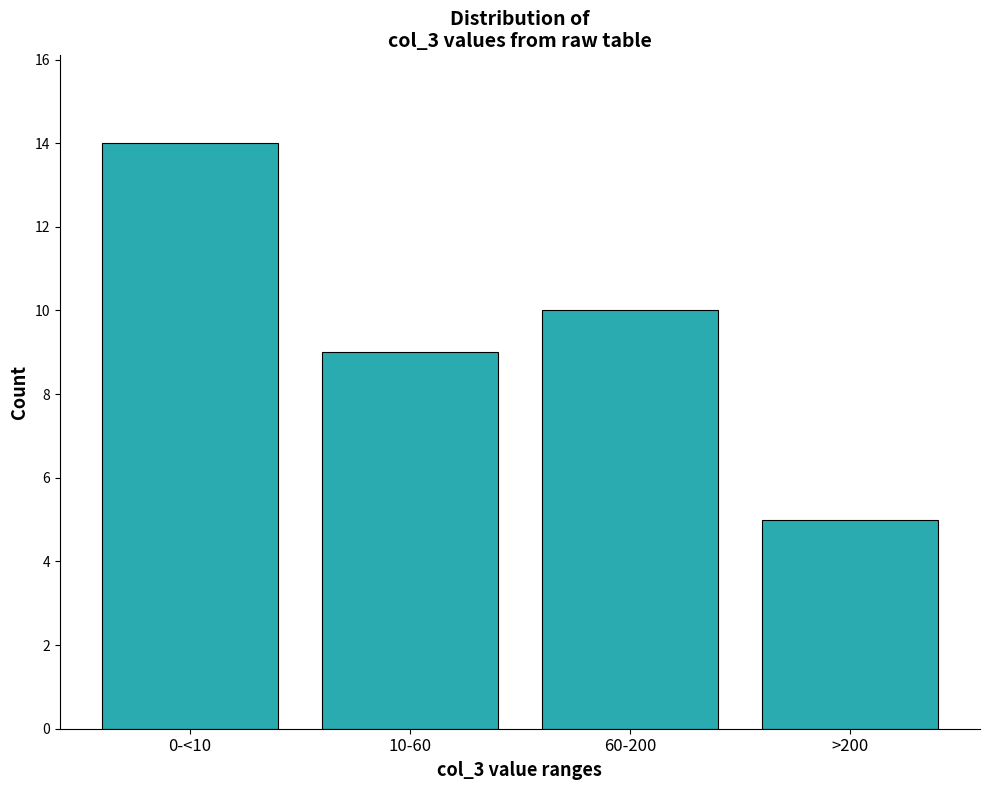

Reading left to right, extract all data points from this chart.

0-<10=14	10-60=9	60-200=10	>200=5